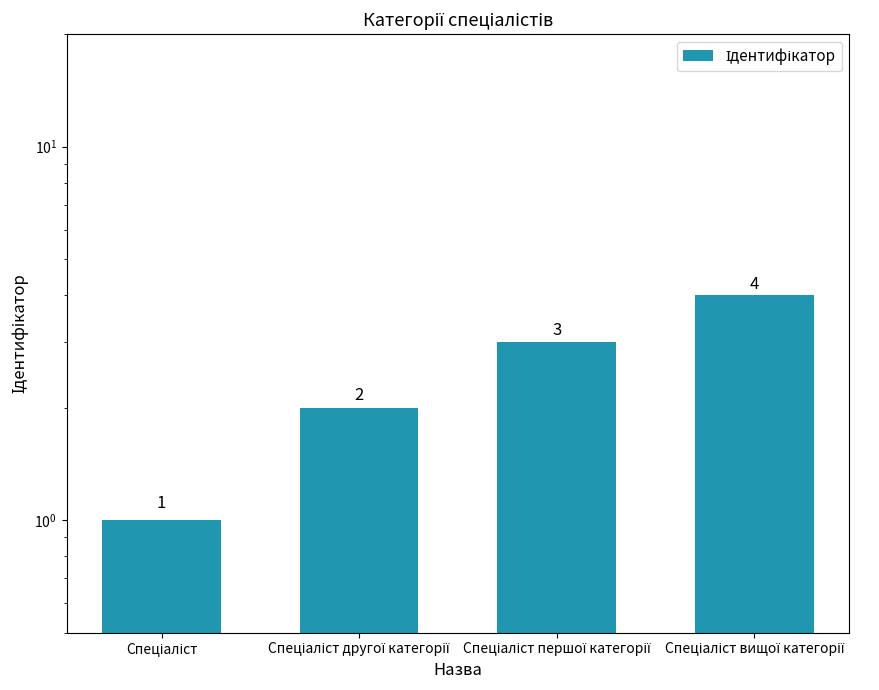

Count the number of values greater than 3.

1